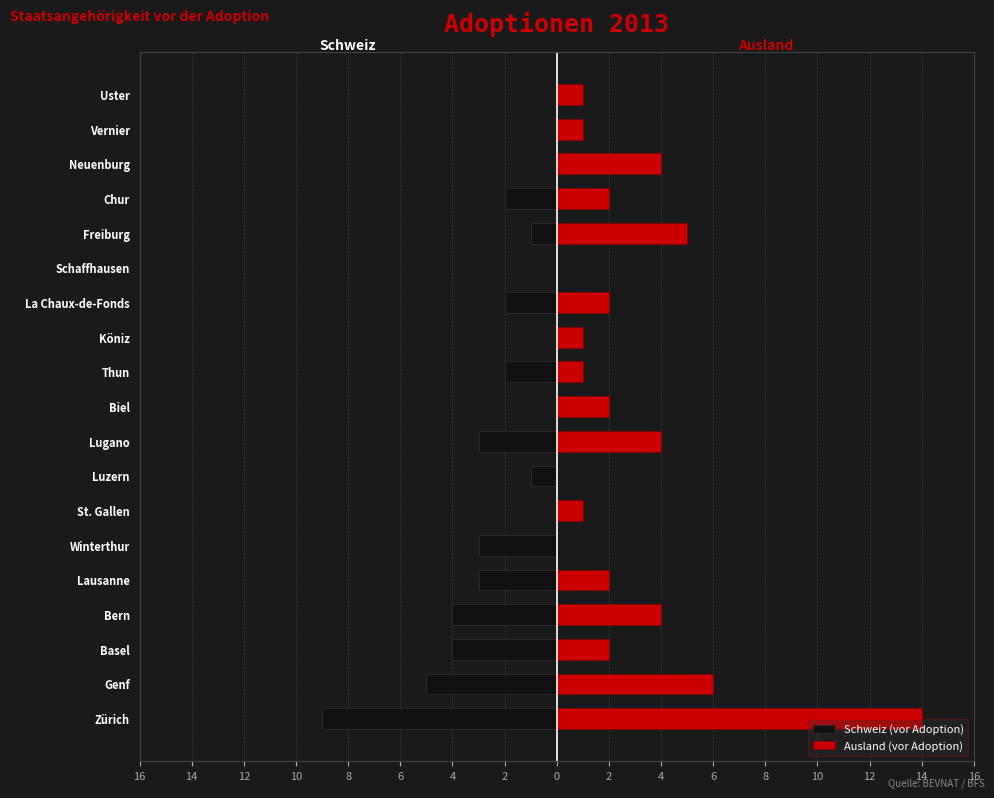

List the series in order of their overall mean, lowest first.

Schweiz (vor Adoption), Ausland (vor Adoption)